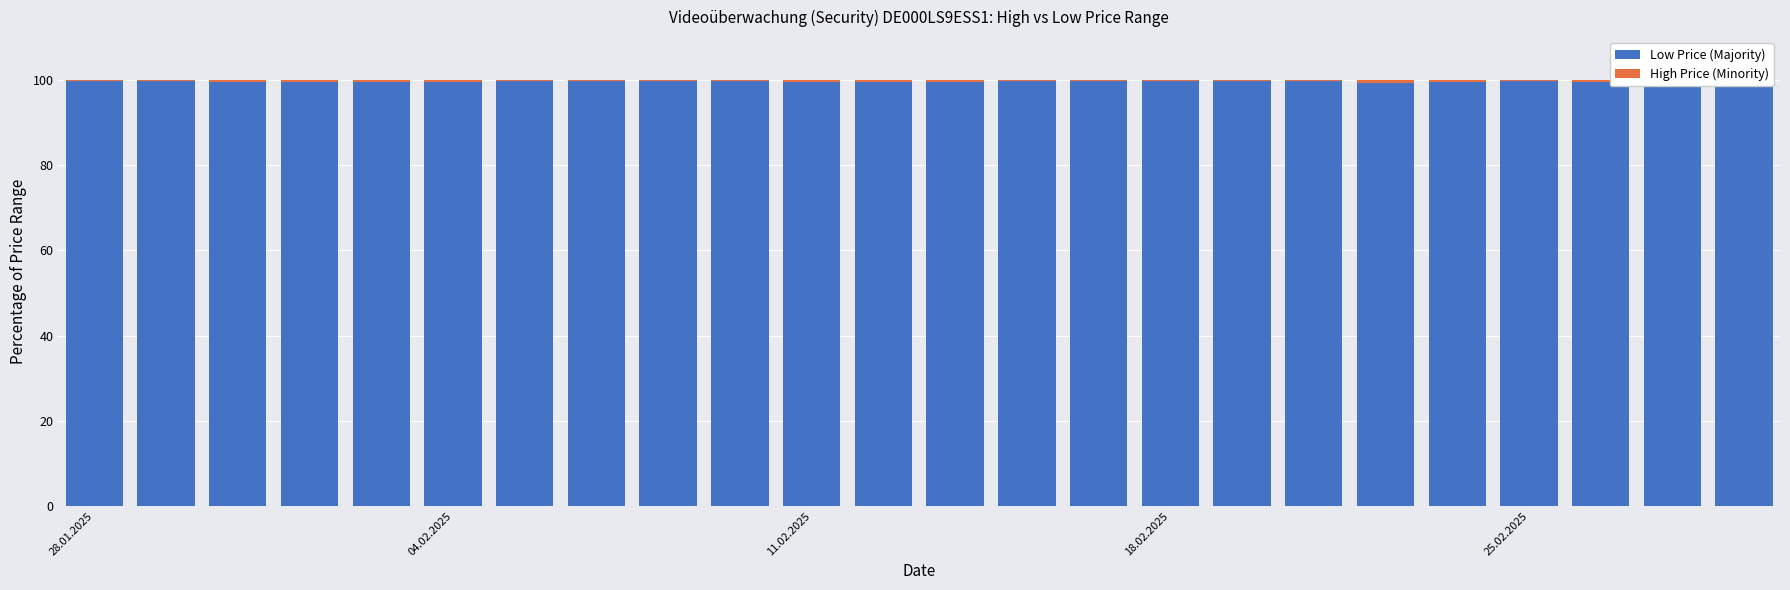

What is the maximum value for Low Price (Majority)?

99.8